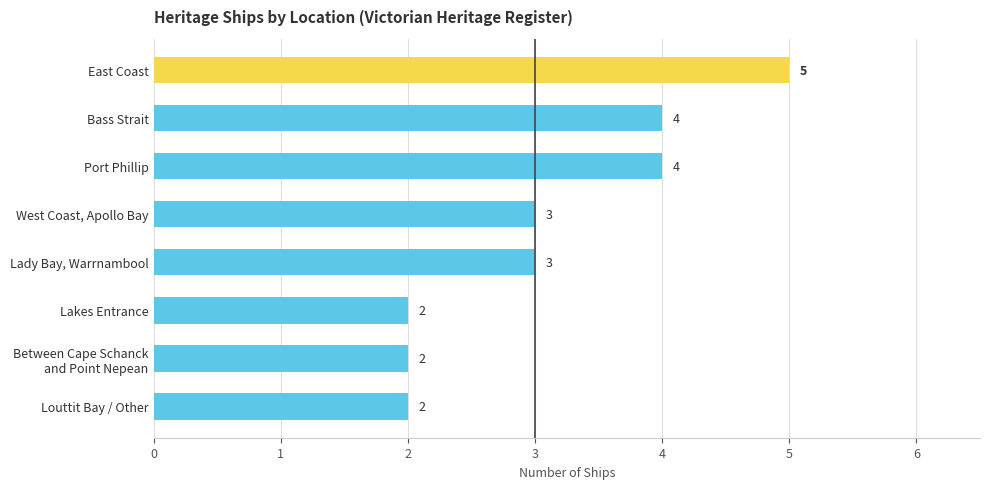

Reading bottom to top, what are all the values shown in this chart?

2	2	2	3	3	4	4	5